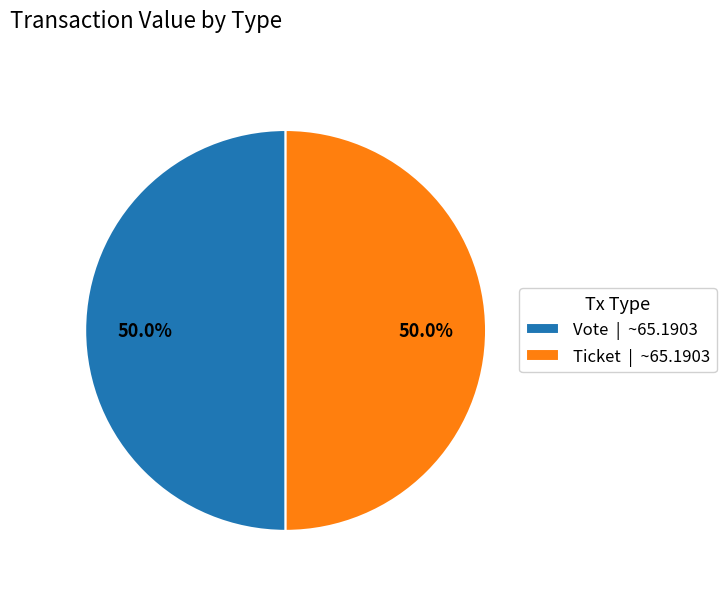

How much of the chart is everything except Ticket?

50.0%